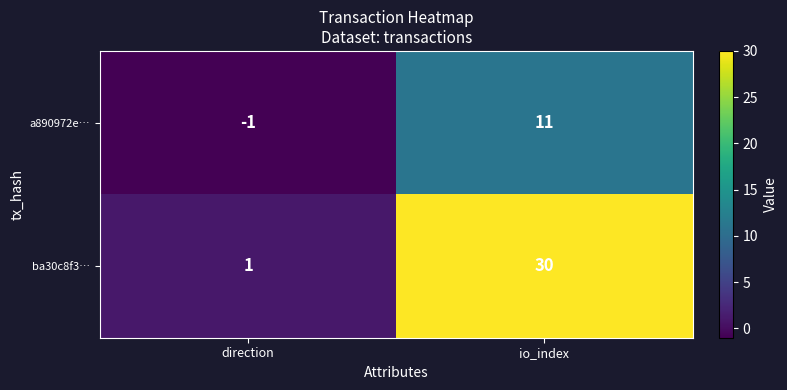

Which series has the widest spread of values?

ba30c8f3…